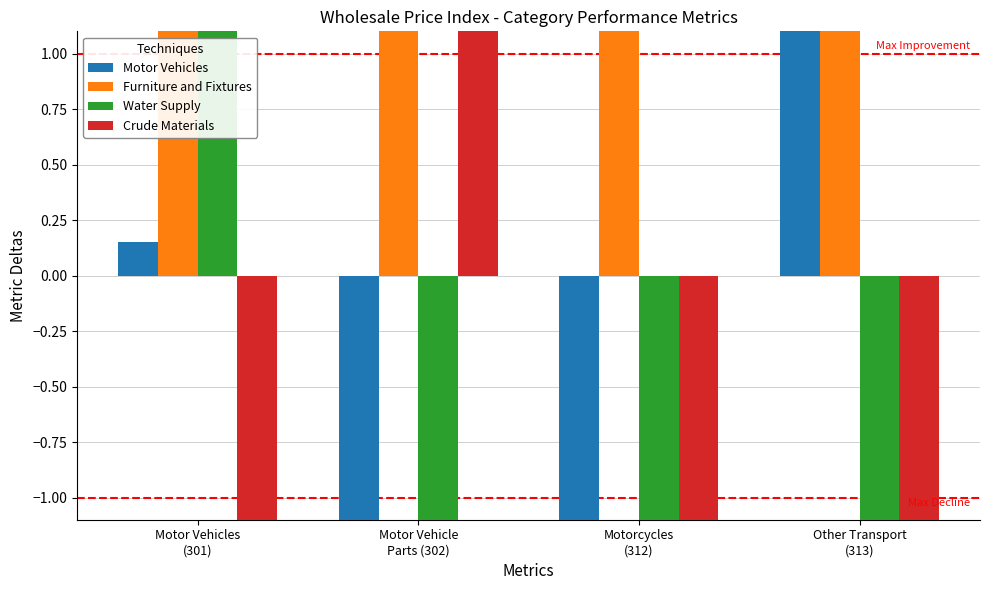

What is the spread (max minus min) of values at Other Transport
(313)?

18.6